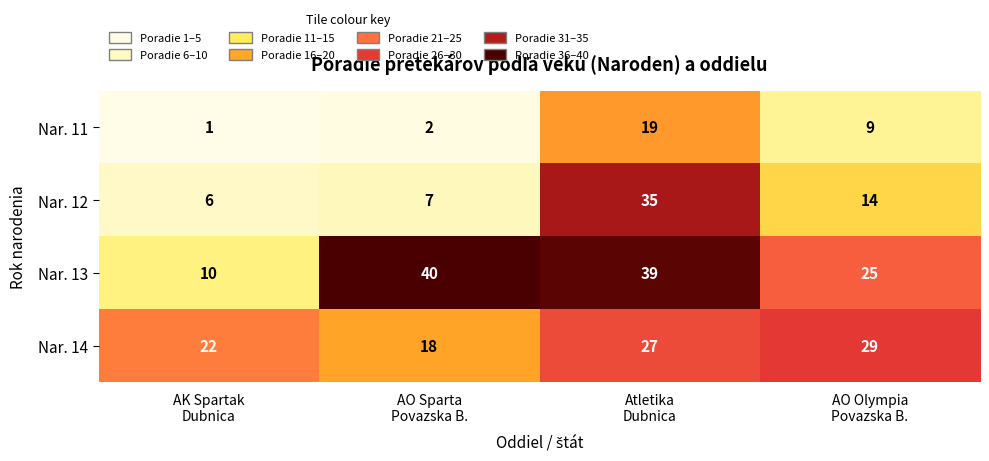

What is the maximum value for Nar. 12?

35